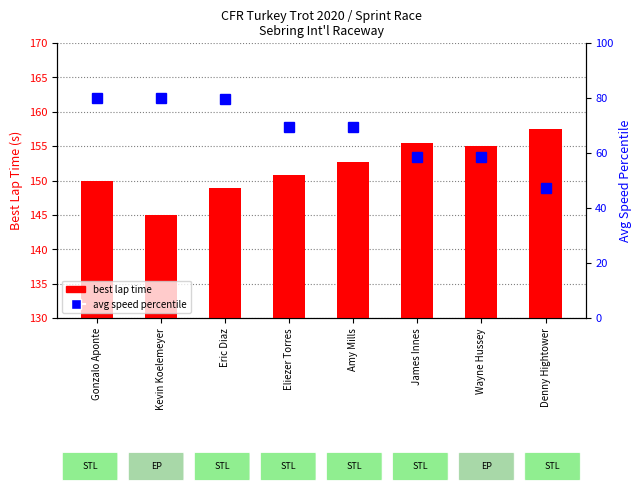

List the series in order of their peak value, lowest first.

avg speed percentile, best lap time